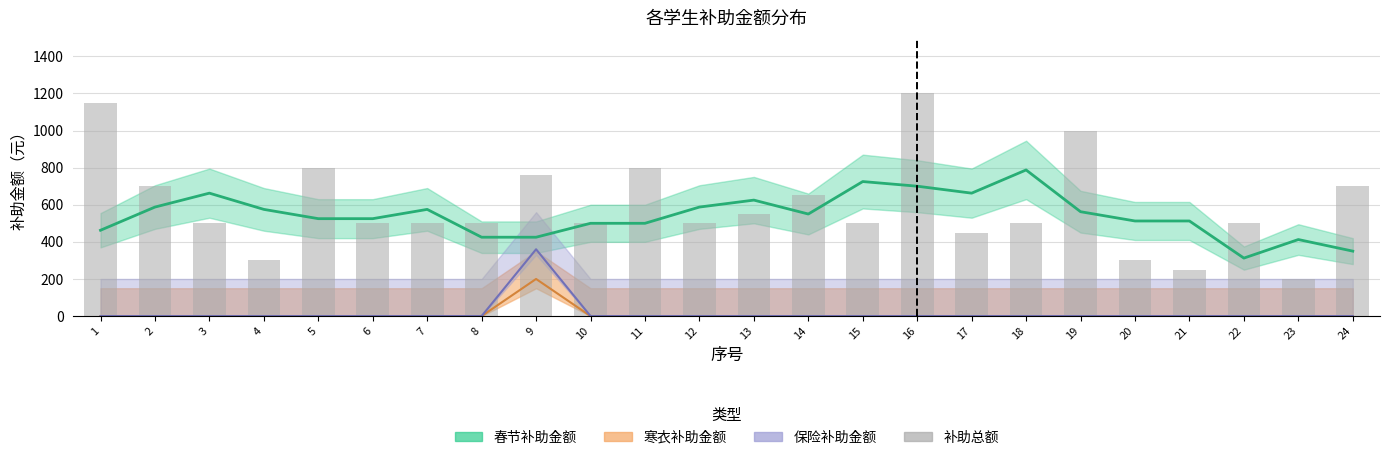

Is it true that the value at 7 is 244?

False